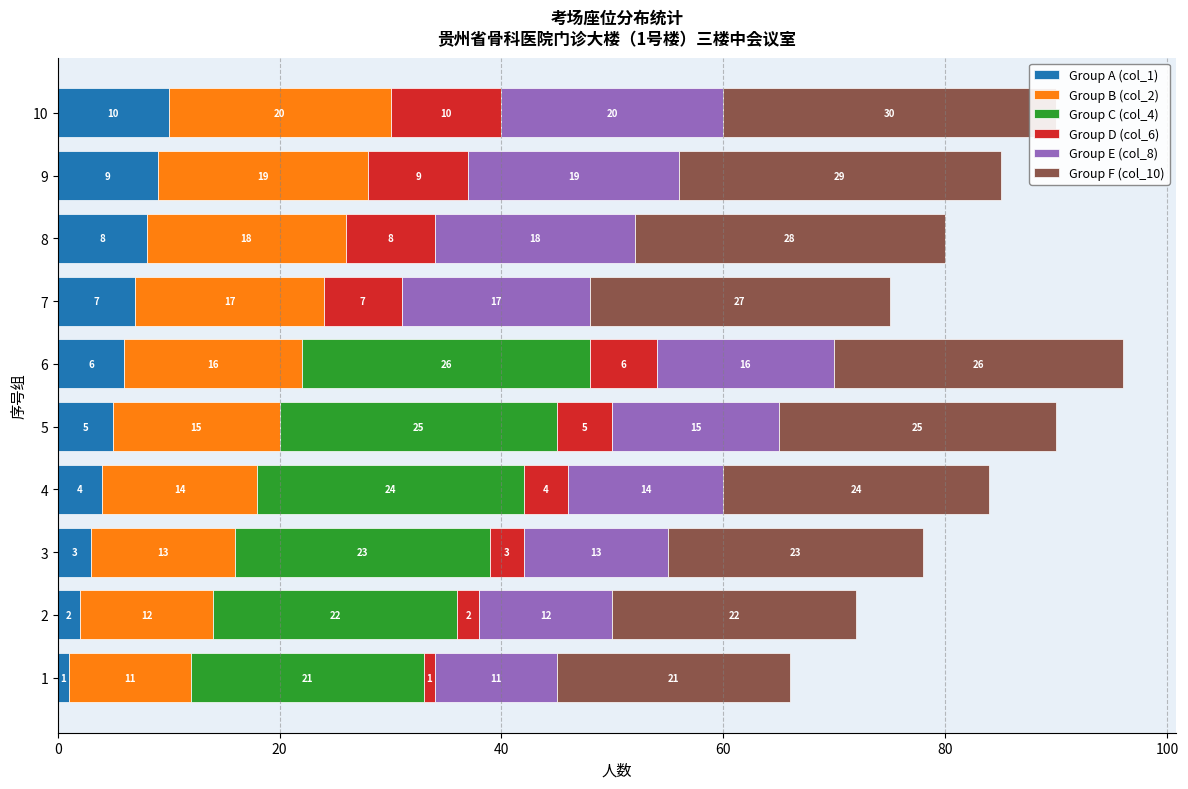

Reading left to right, list all the values displayed in this chart.

Group A (col_1): 1	2	3	4	5	6	7	8	9	10
Group B (col_2): 11	12	13	14	15	16	17	18	19	20
Group C (col_4): 21	22	23	24	25	26	0	0	0	0
Group D (col_6): 1	2	3	4	5	6	7	8	9	10
Group E (col_8): 11	12	13	14	15	16	17	18	19	20
Group F (col_10): 21	22	23	24	25	26	27	28	29	30